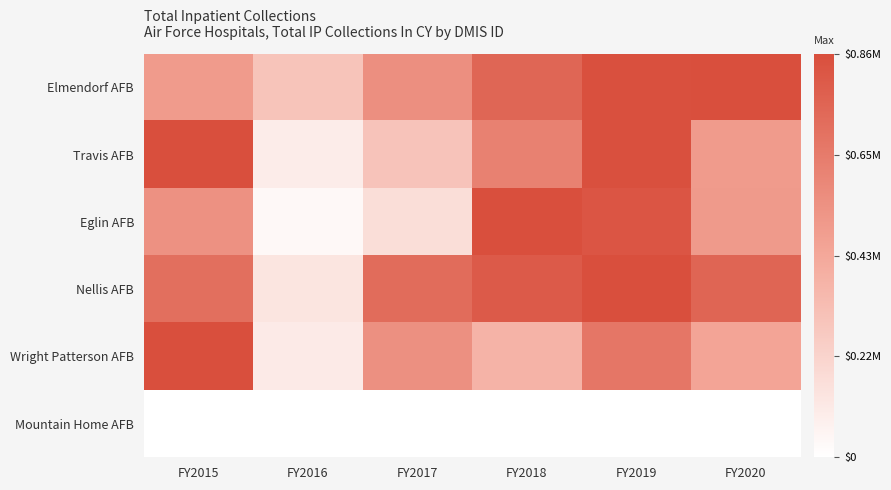

What is the total value across all series at FY2018?

4.0